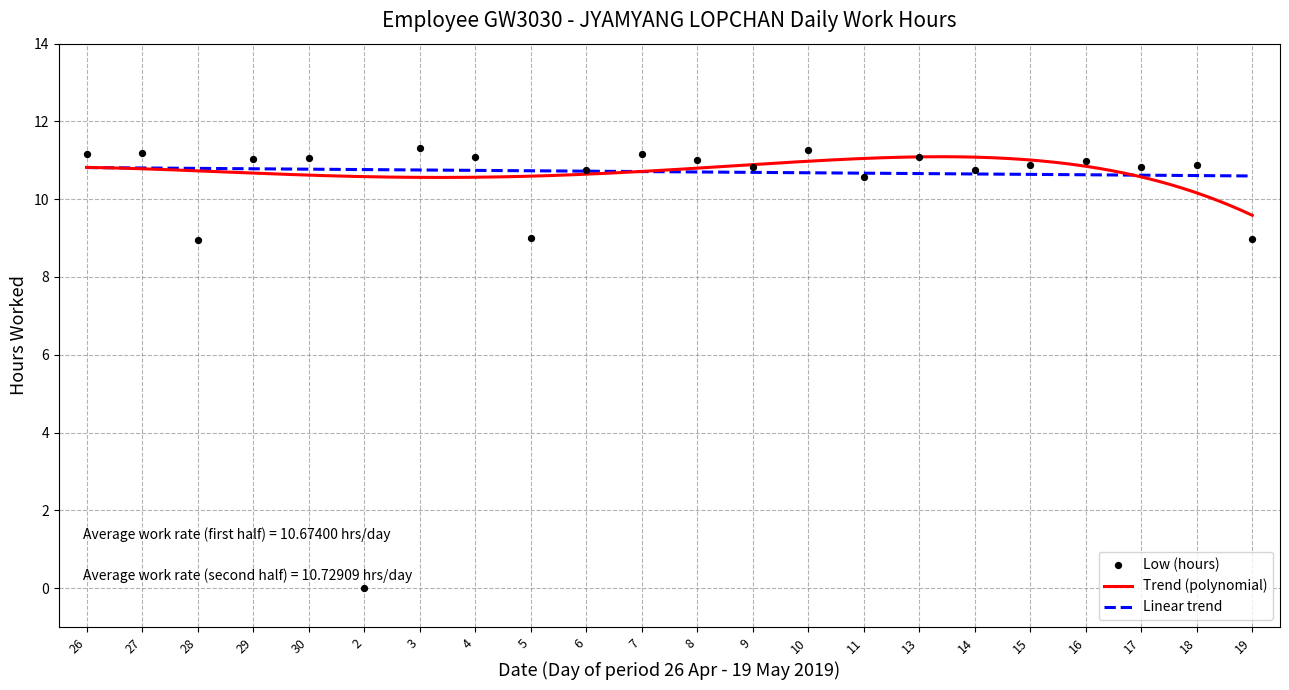

Approximately how many times larger is the value at 29 compared to 26?

1.0